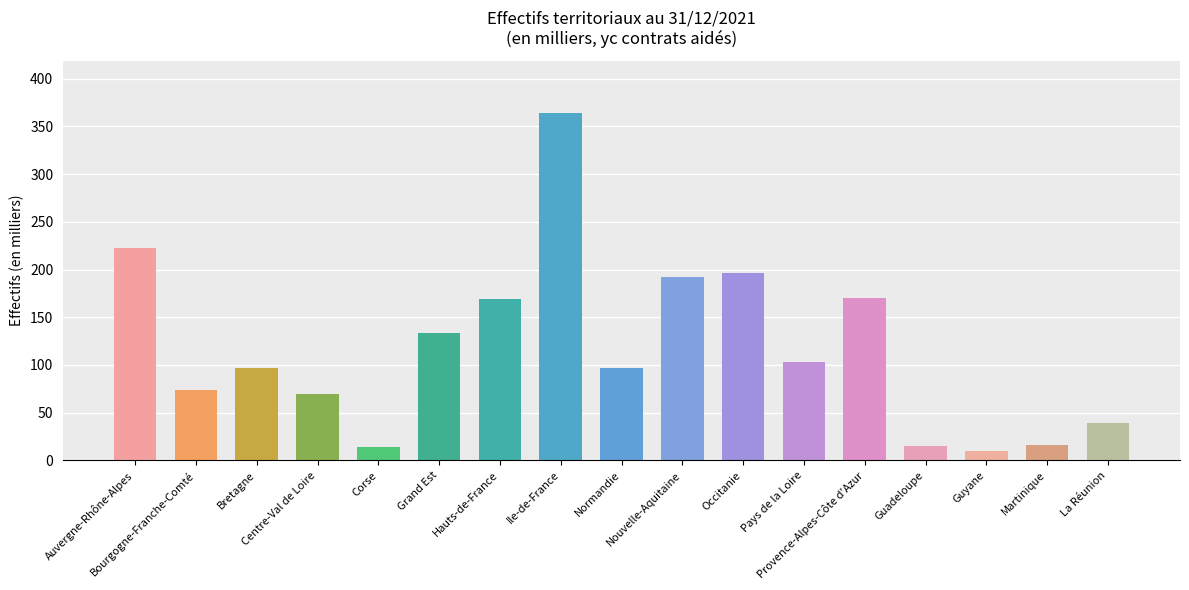

How many bars are there in total?

17